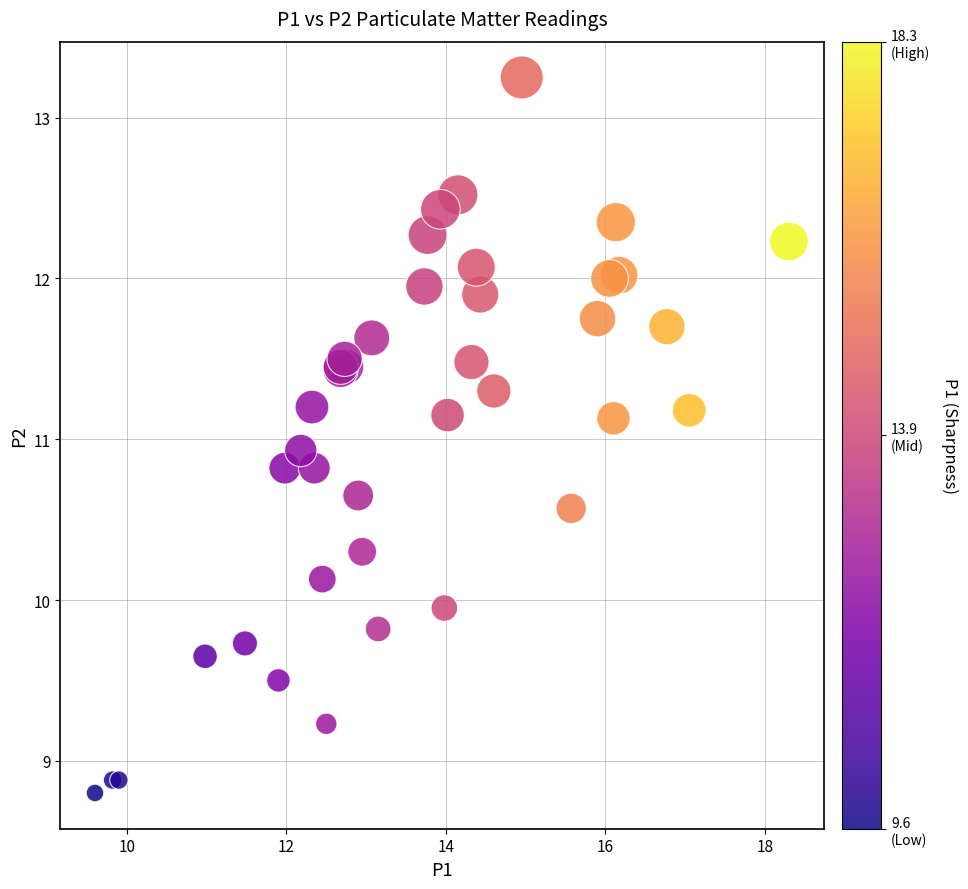

What Y value in the scatter plot is closest to 11?

10.9